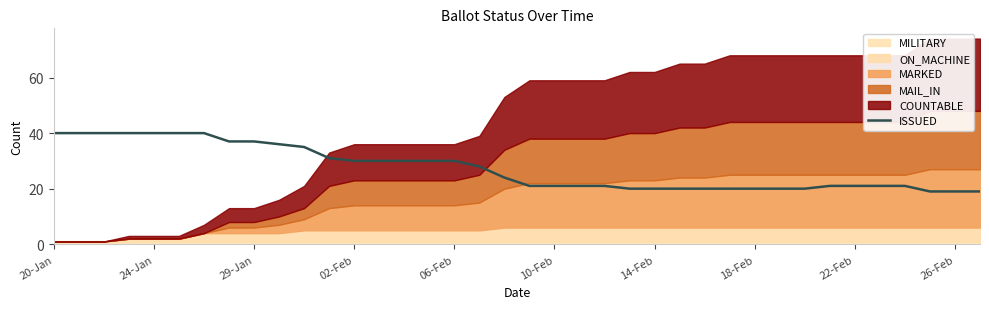

Is it true that the value at 31 is 38?

False